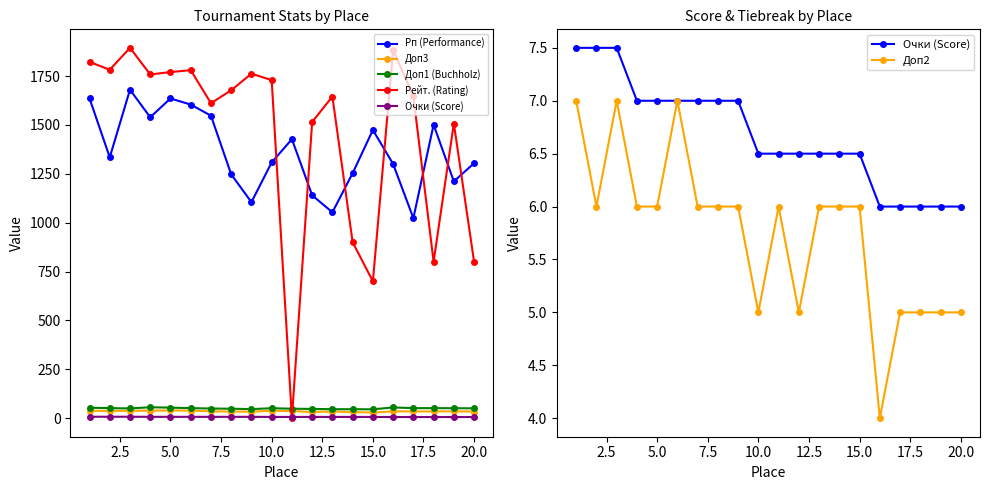

Is it true that Доп3 equals 39.0 at 12.5?

True